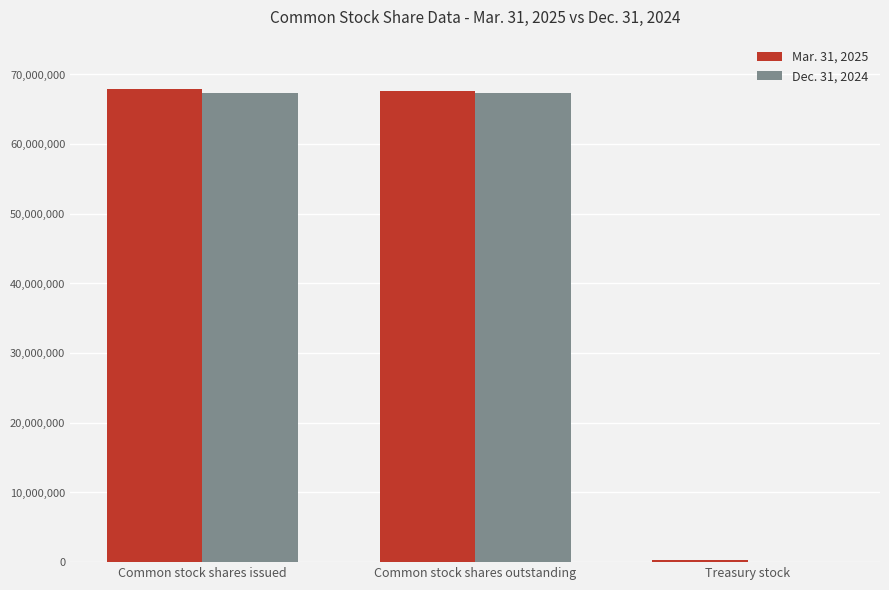

What is the greatest value displayed?

67916000